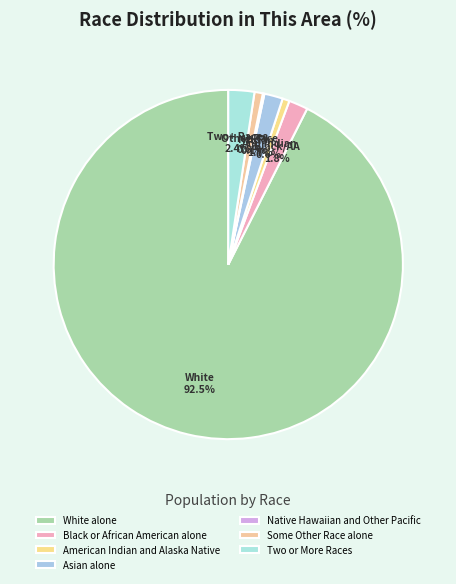

The American Indian and Alaska Native slice represents 1% of the pie. True or false?

True